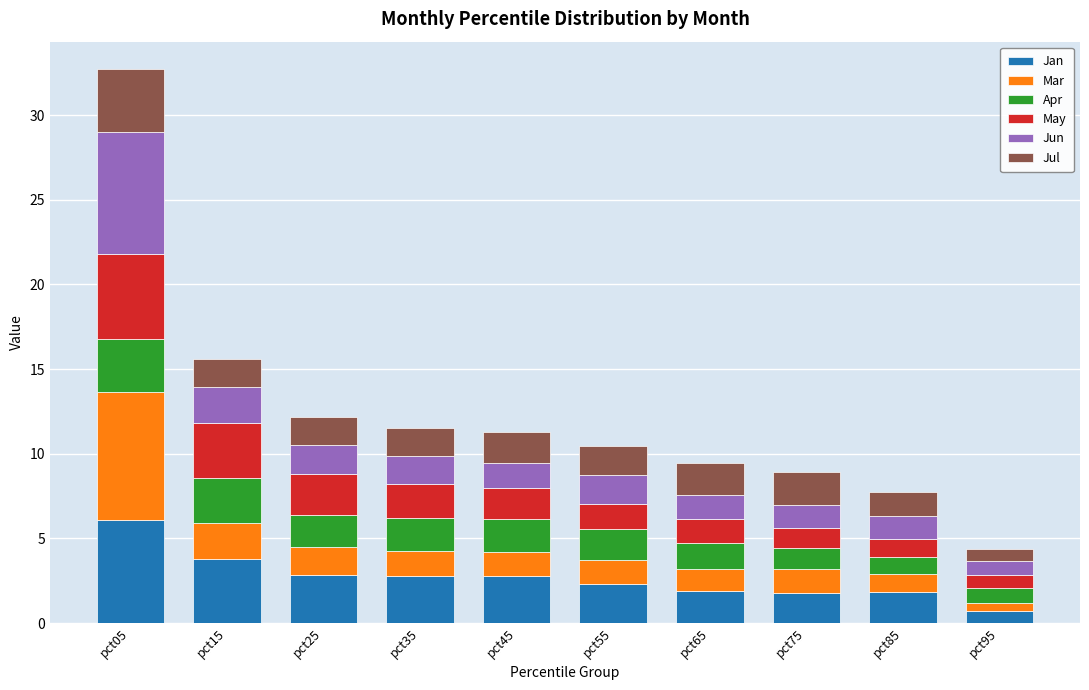

At which label does Jan reach its minimum?

pct95